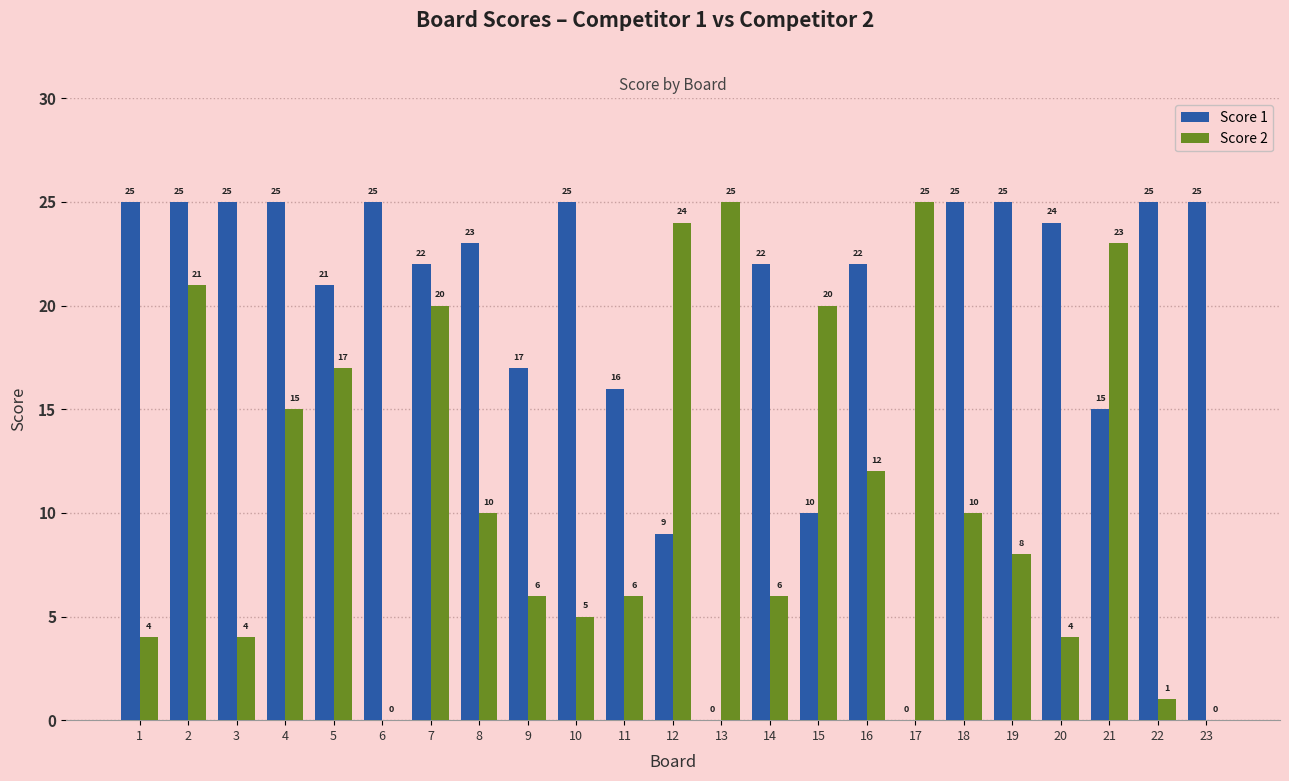

What value does the Score 1 series have at 14, to the nearest 10?

20